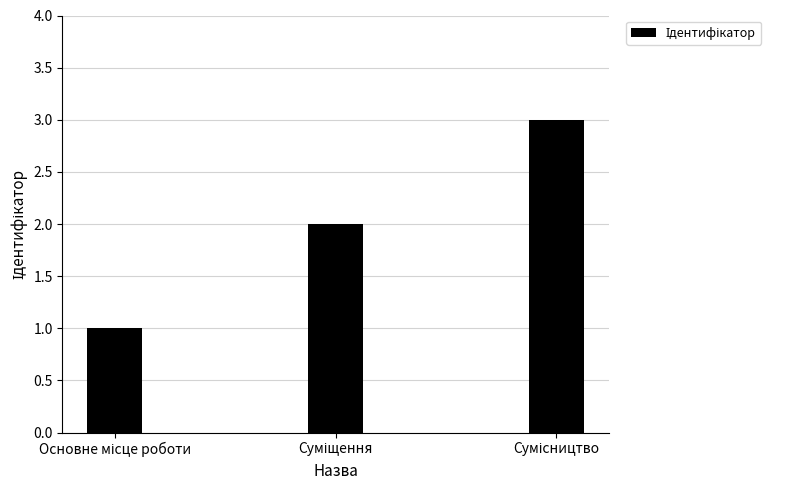

What is the maximum value shown in the chart?

3